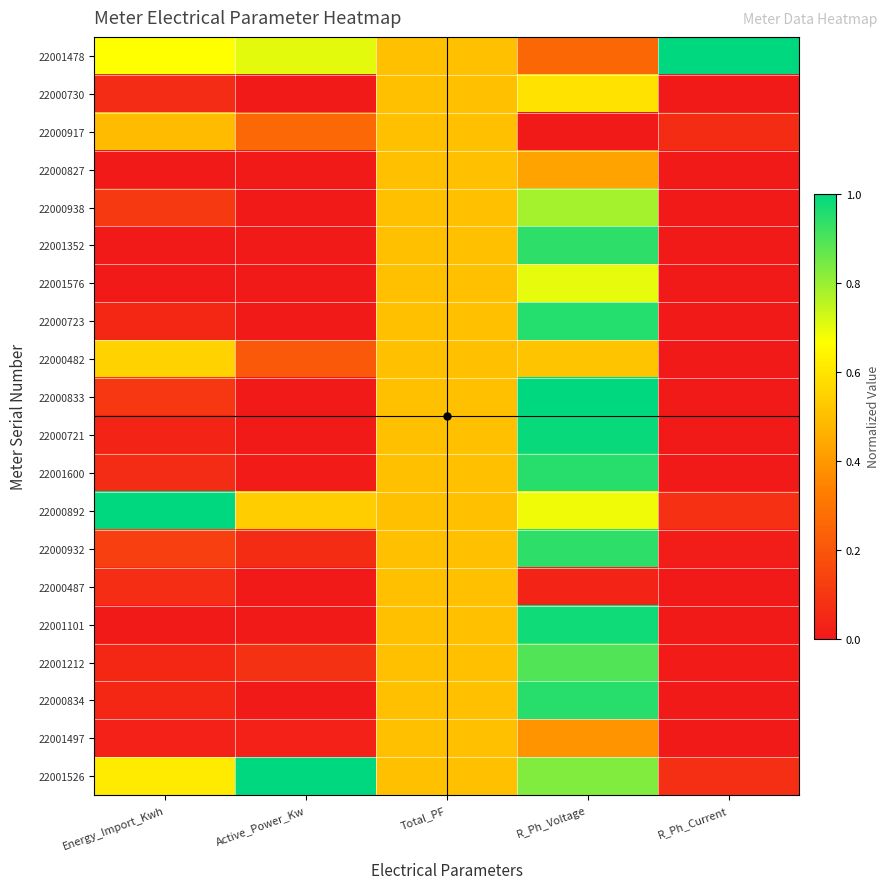

Reading right to left, transcribe all the data shown in this chart.

22001478: R_Ph_Current=1.0	R_Ph_Voltage=0.3	Total_PF=0.5	Active_Power_Kw=0.7	Energy_Import_Kwh=0.7
22000730: R_Ph_Current=0.0	R_Ph_Voltage=0.6	Total_PF=0.5	Active_Power_Kw=0.0	Energy_Import_Kwh=0.1
22000917: R_Ph_Current=0.1	R_Ph_Voltage=0.0	Total_PF=0.5	Active_Power_Kw=0.3	Energy_Import_Kwh=0.5
22000827: R_Ph_Current=0.0	R_Ph_Voltage=0.4	Total_PF=0.5	Active_Power_Kw=0.0	Energy_Import_Kwh=0.0
22000938: R_Ph_Current=0.0	R_Ph_Voltage=0.8	Total_PF=0.5	Active_Power_Kw=0.0	Energy_Import_Kwh=0.1
22001352: R_Ph_Current=0.0	R_Ph_Voltage=0.9	Total_PF=0.5	Active_Power_Kw=0.0	Energy_Import_Kwh=0.0
22001576: R_Ph_Current=0.0	R_Ph_Voltage=0.7	Total_PF=0.5	Active_Power_Kw=0.0	Energy_Import_Kwh=0.0
22000723: R_Ph_Current=0.0	R_Ph_Voltage=1.0	Total_PF=0.5	Active_Power_Kw=0.0	Energy_Import_Kwh=0.0
22000482: R_Ph_Current=0.0	R_Ph_Voltage=0.5	Total_PF=0.5	Active_Power_Kw=0.2	Energy_Import_Kwh=0.5
22000833: R_Ph_Current=0.0	R_Ph_Voltage=1.0	Total_PF=0.5	Active_Power_Kw=0.0	Energy_Import_Kwh=0.1
22000721: R_Ph_Current=0.0	R_Ph_Voltage=1.0	Total_PF=0.5	Active_Power_Kw=0.0	Energy_Import_Kwh=0.0
22001600: R_Ph_Current=0.0	R_Ph_Voltage=0.9	Total_PF=0.5	Active_Power_Kw=0.0	Energy_Import_Kwh=0.1
22000892: R_Ph_Current=0.1	R_Ph_Voltage=0.7	Total_PF=0.5	Active_Power_Kw=0.5	Energy_Import_Kwh=1.0
22000932: R_Ph_Current=0.0	R_Ph_Voltage=0.9	Total_PF=0.5	Active_Power_Kw=0.1	Energy_Import_Kwh=0.1
22000487: R_Ph_Current=0.0	R_Ph_Voltage=0.0	Total_PF=0.5	Active_Power_Kw=0.0	Energy_Import_Kwh=0.1
22001101: R_Ph_Current=0.0	R_Ph_Voltage=1.0	Total_PF=0.5	Active_Power_Kw=0.0	Energy_Import_Kwh=0.0
22001212: R_Ph_Current=0.0	R_Ph_Voltage=0.9	Total_PF=0.5	Active_Power_Kw=0.1	Energy_Import_Kwh=0.0
22000834: R_Ph_Current=0.0	R_Ph_Voltage=0.9	Total_PF=0.5	Active_Power_Kw=0.0	Energy_Import_Kwh=0.0
22001497: R_Ph_Current=0.0	R_Ph_Voltage=0.4	Total_PF=0.5	Active_Power_Kw=0.0	Energy_Import_Kwh=0.0
22001526: R_Ph_Current=0.1	R_Ph_Voltage=0.8	Total_PF=0.5	Active_Power_Kw=1.0	Energy_Import_Kwh=0.6